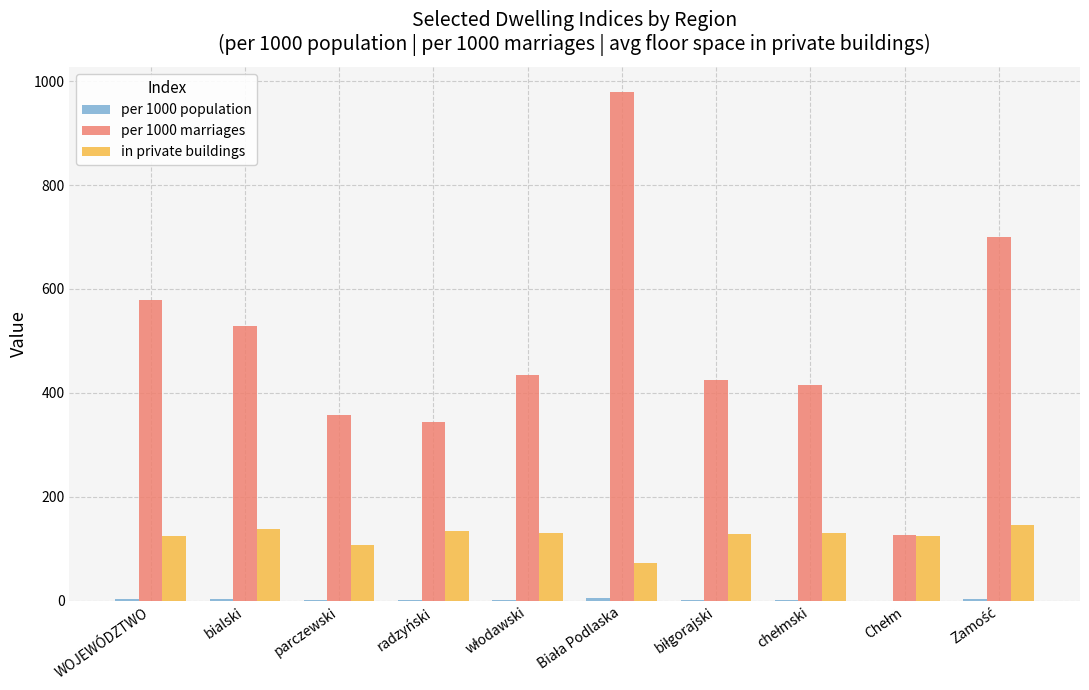

The per 1000 marriages series shows 579.0 at WOJEWÓDZTWO. True or false?

True